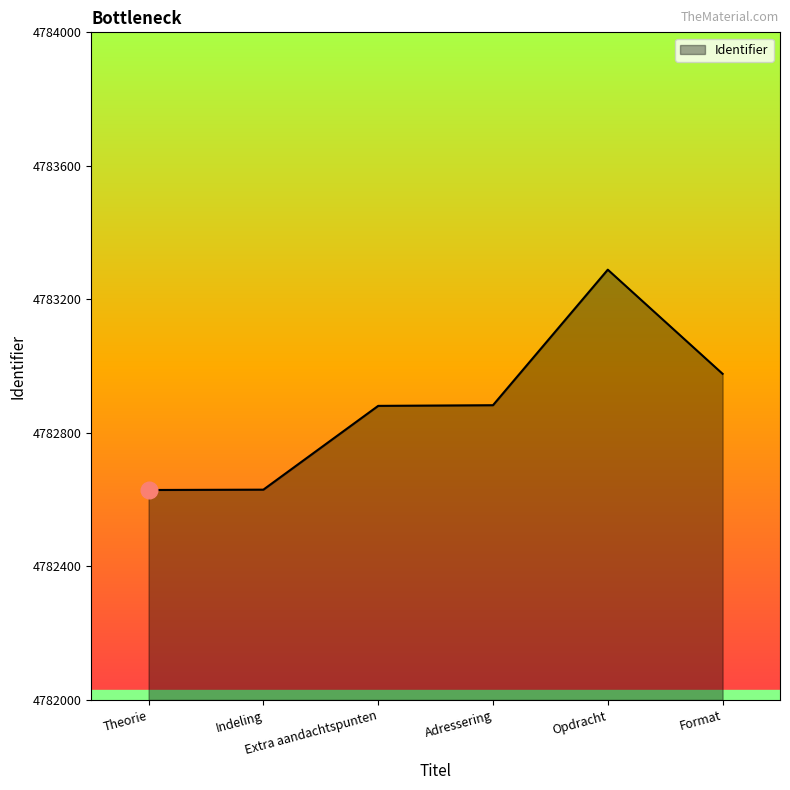

How many lines are shown in the chart?

1